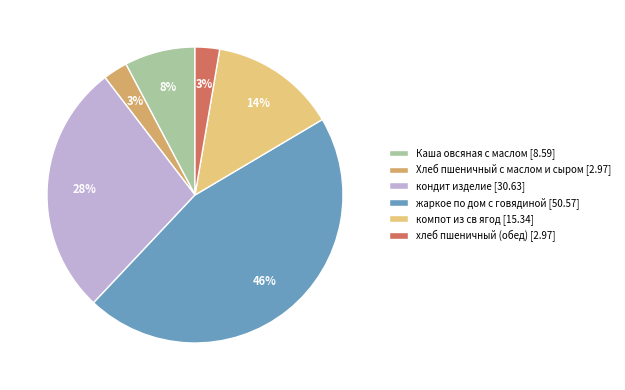

True or false: хлеб пшеничный (обед) accounts for 3% of the total.

True